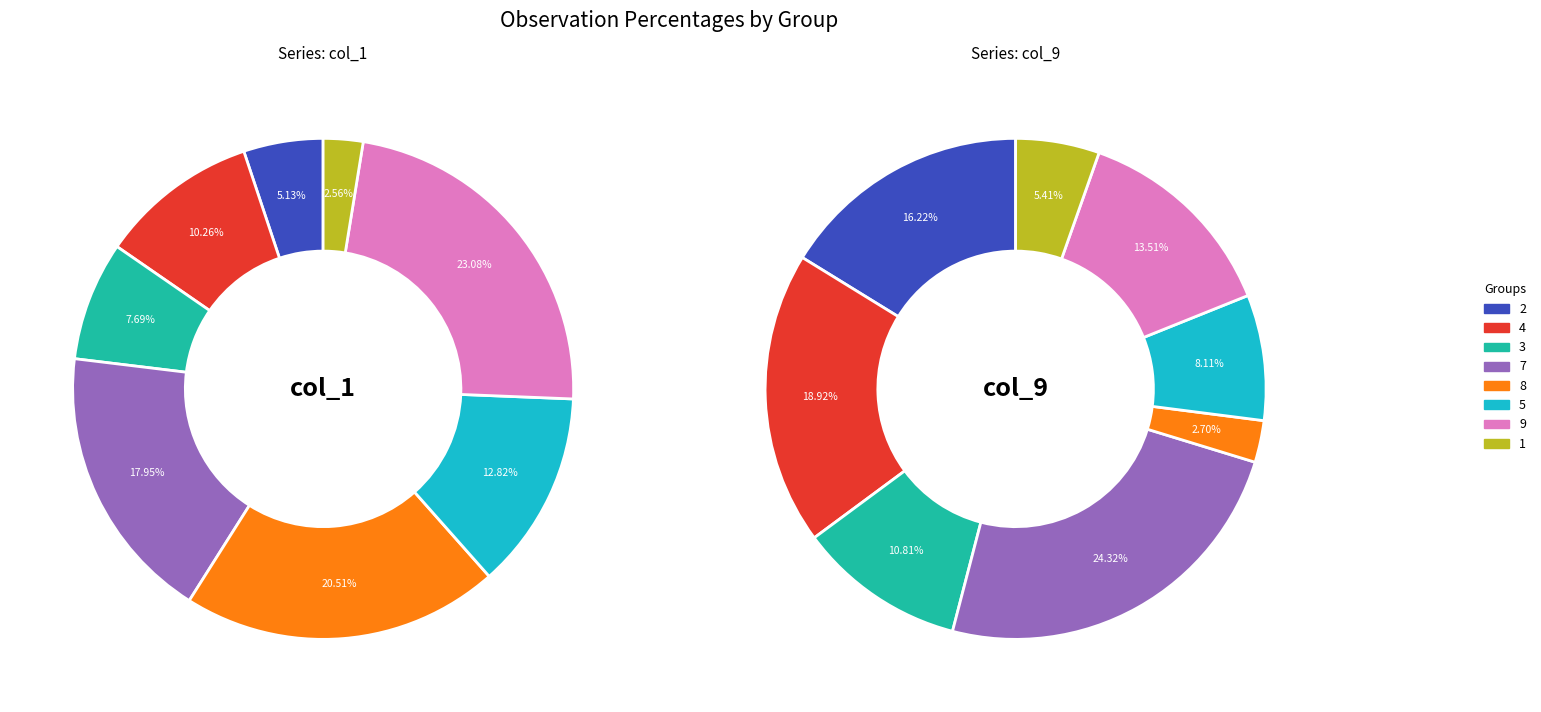

To the nearest percent, what is the combined percentage of 8 and 3?

28%